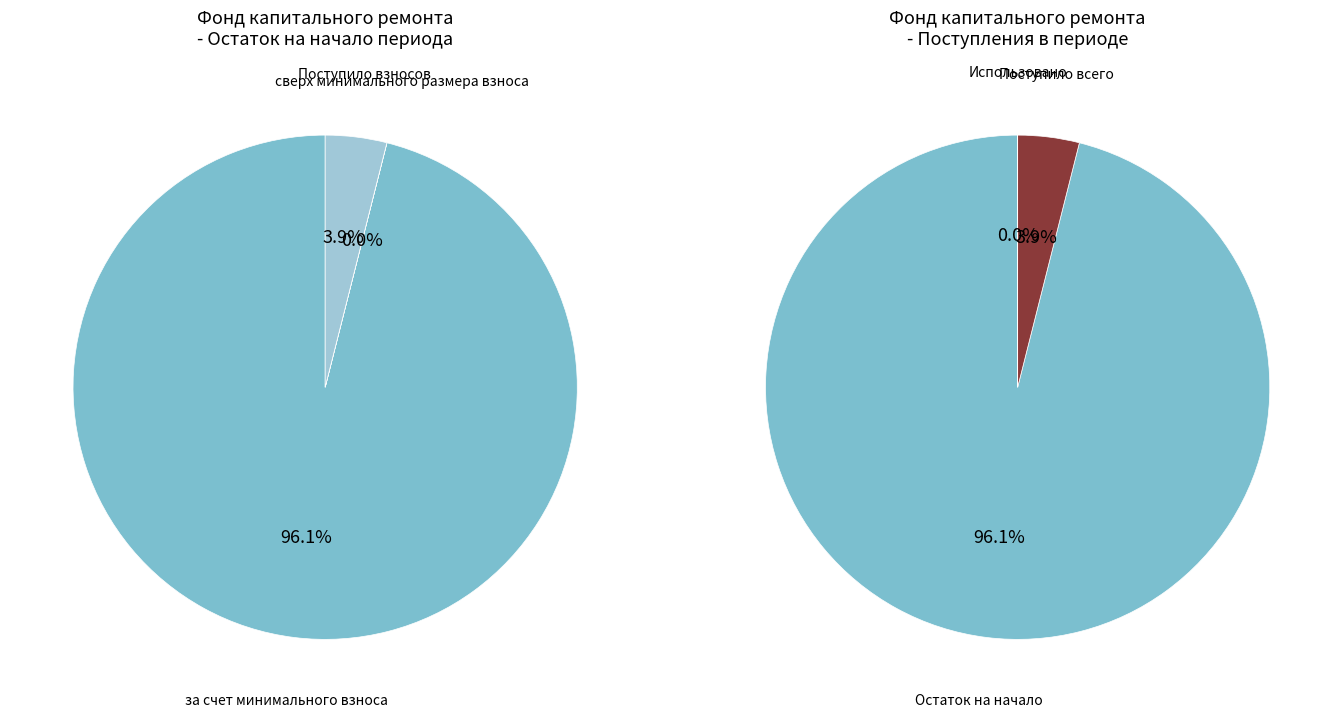

To the nearest percent, what is the combined percentage of сверх минимального размера взноса and Поступило взносов?

4%